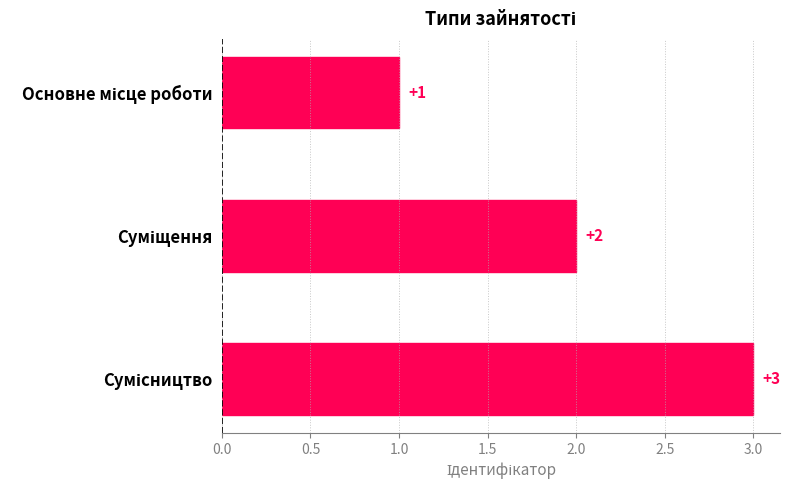

What is the maximum value shown in the chart?

3